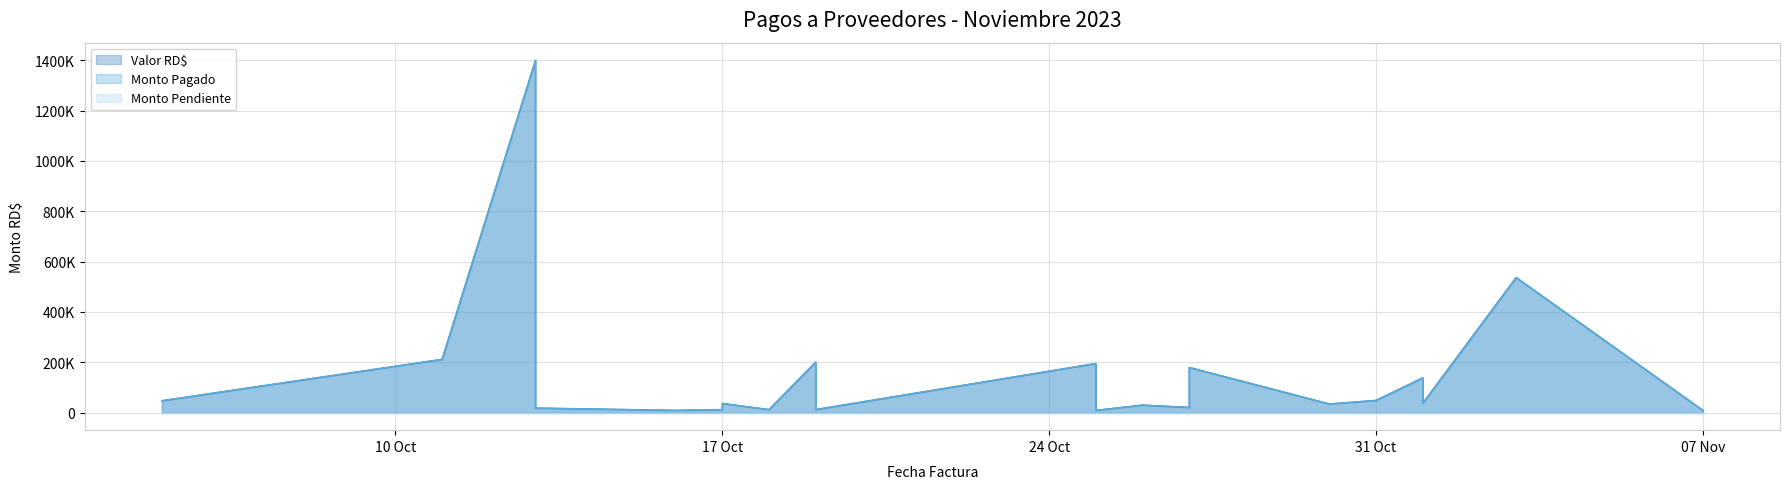

How many categories are shown in the chart?

21